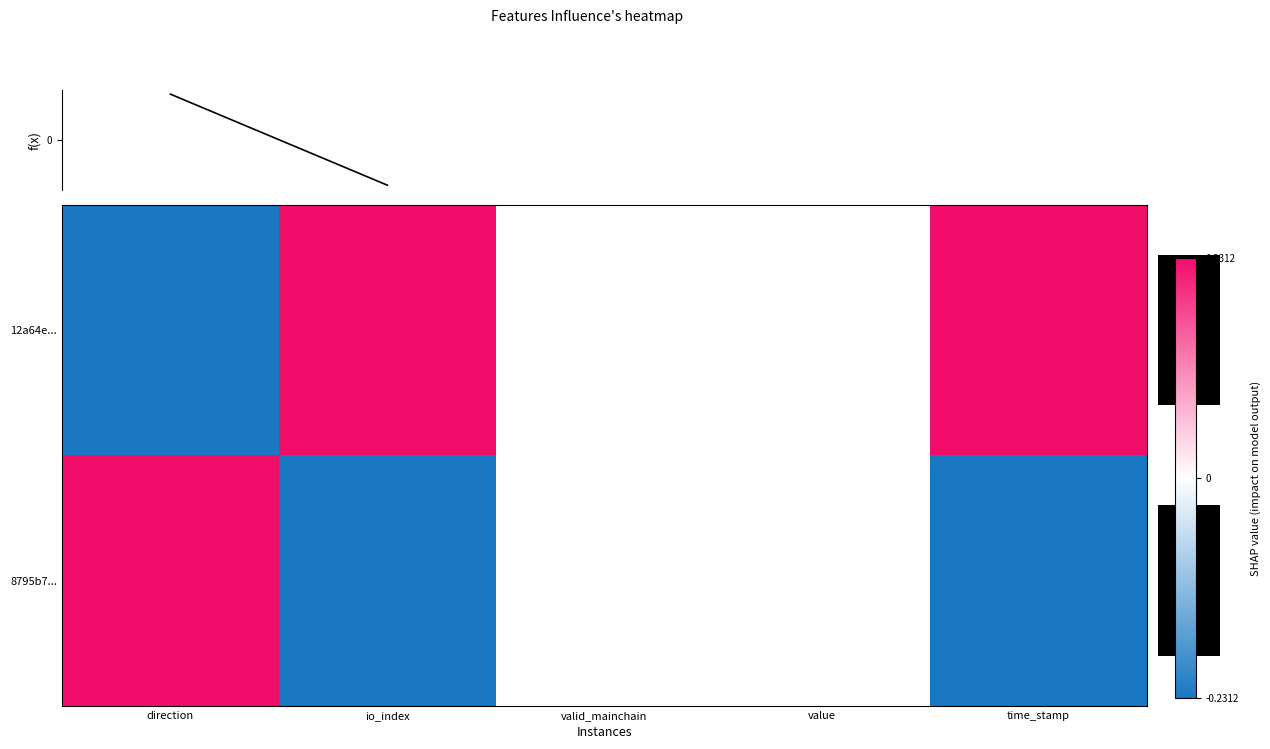

At which category is the sum across all series the highest?

direction